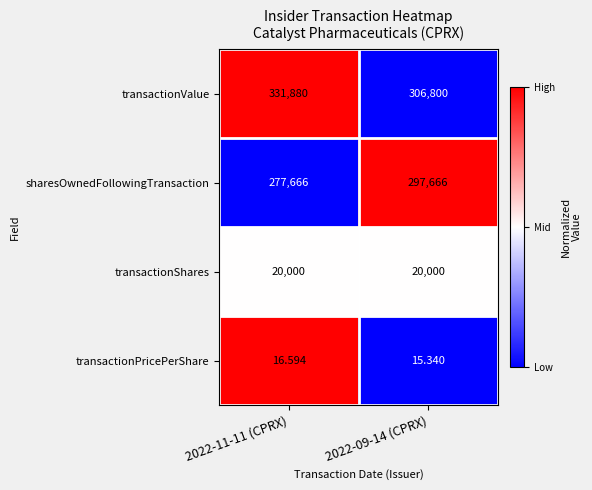

Which series has the widest spread of values?

transactionValue